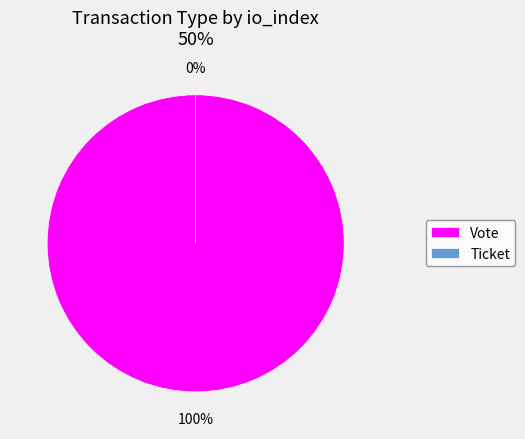

What is the smallest slice in the pie chart?

Ticket